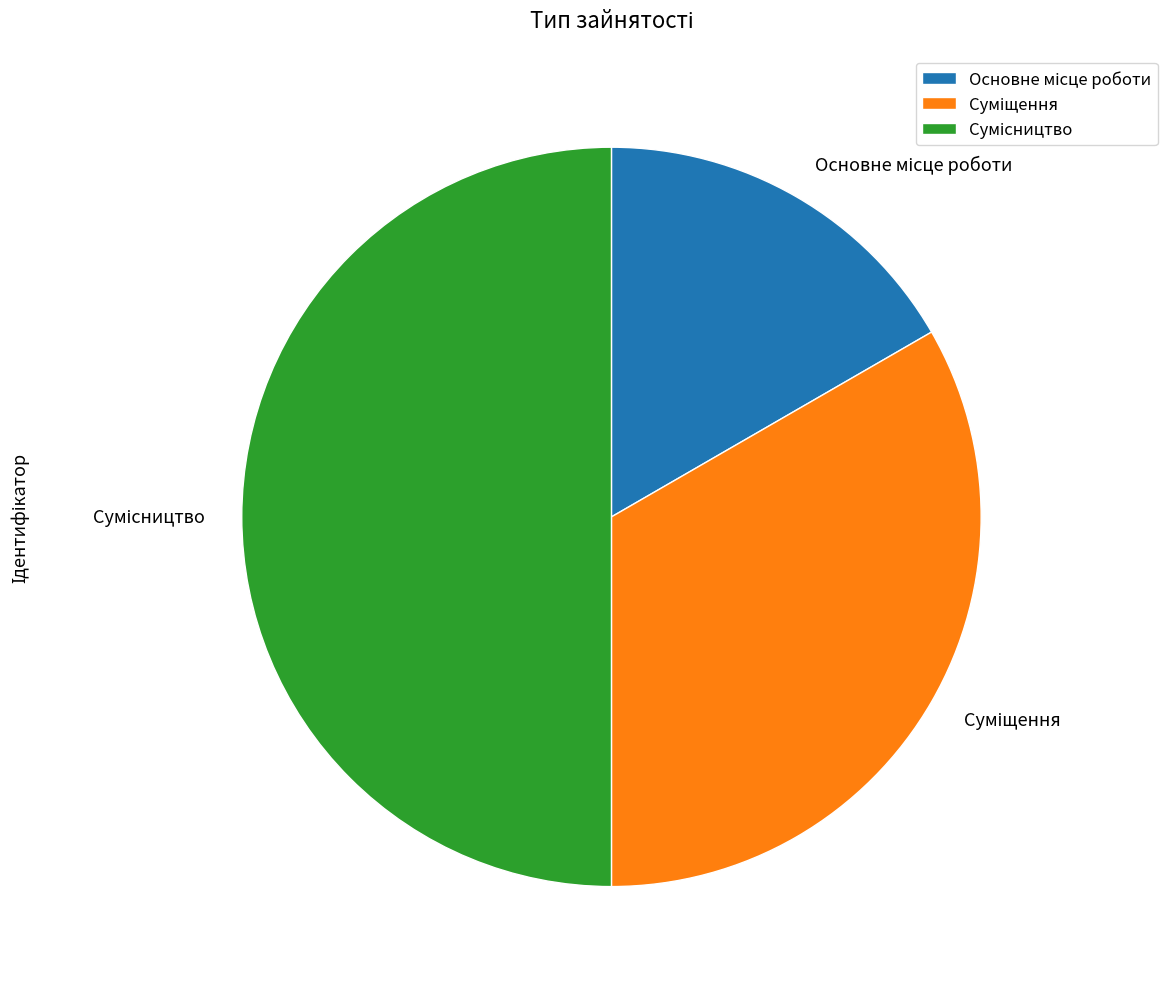

What is the change in value from Основне місце роботи to Суміщення?

+1